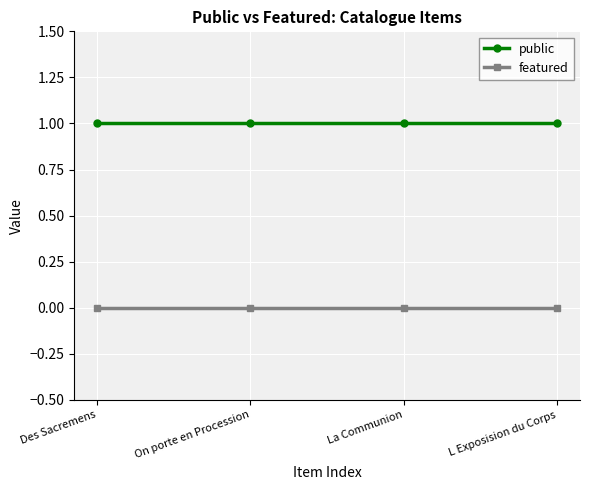

What is the maximum value for public?

1